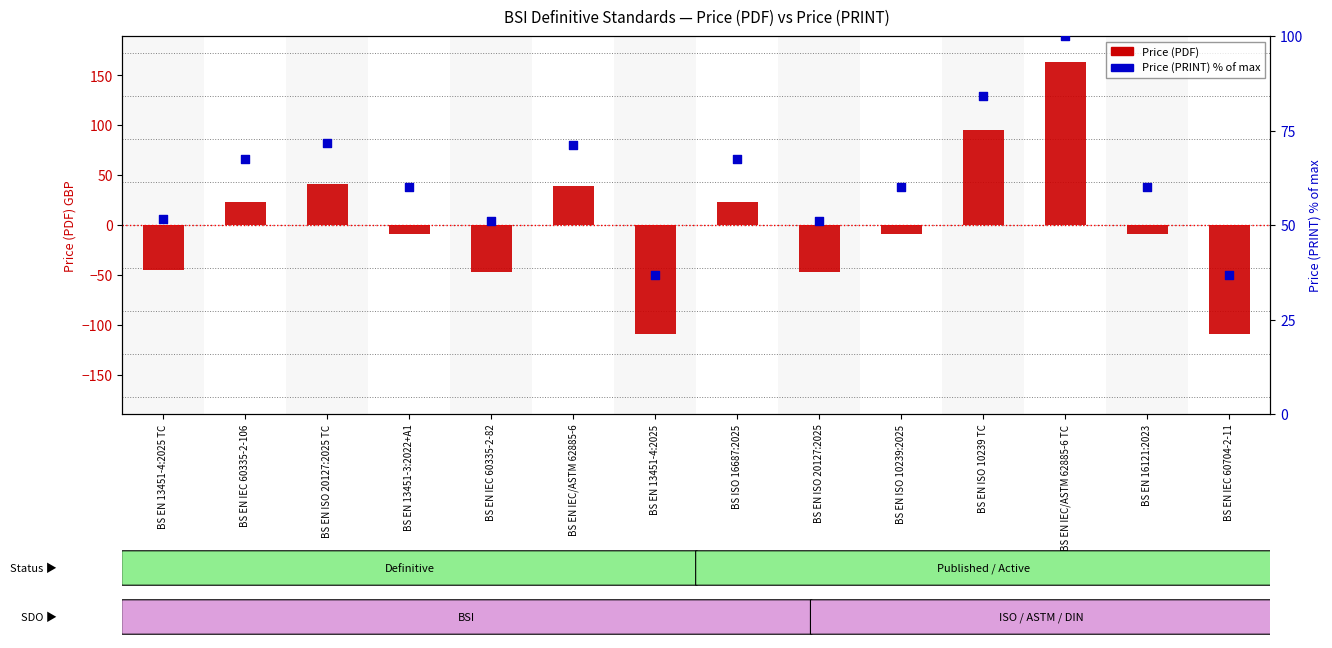

Which series reaches the maximum Y coordinate?

Price (PDF)